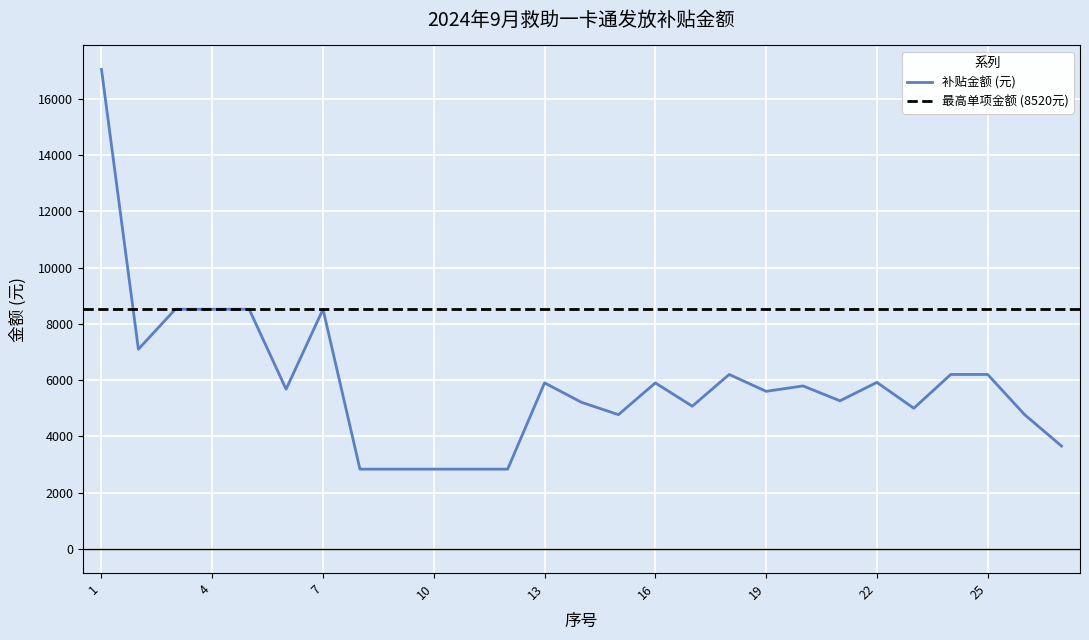

What is the average value?

5912